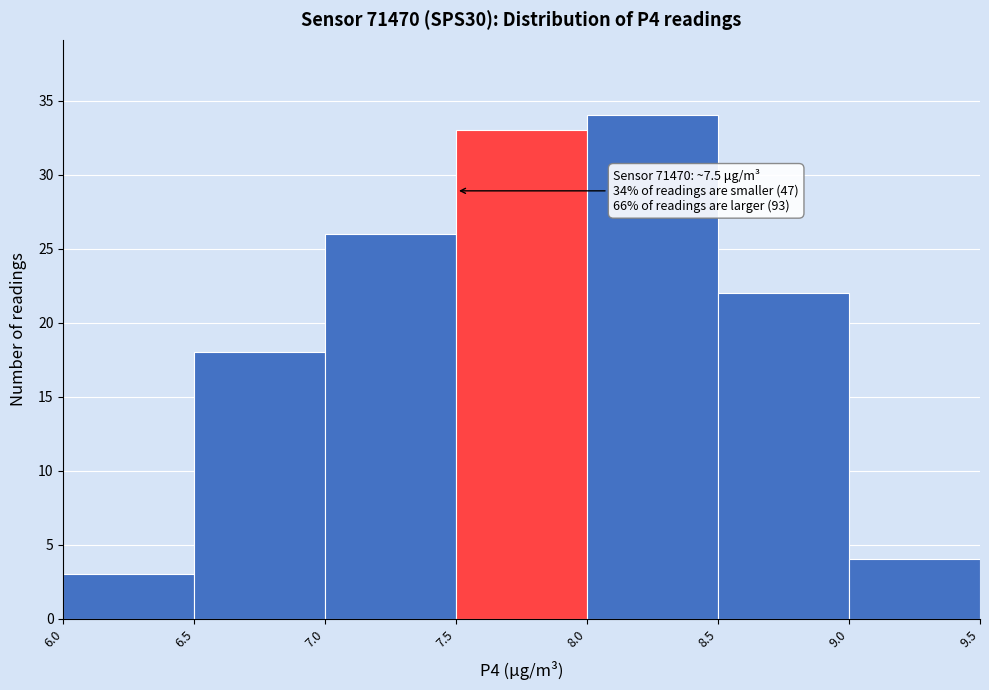

Which range on the x-axis has the tallest bar?

8.0 to 8.5